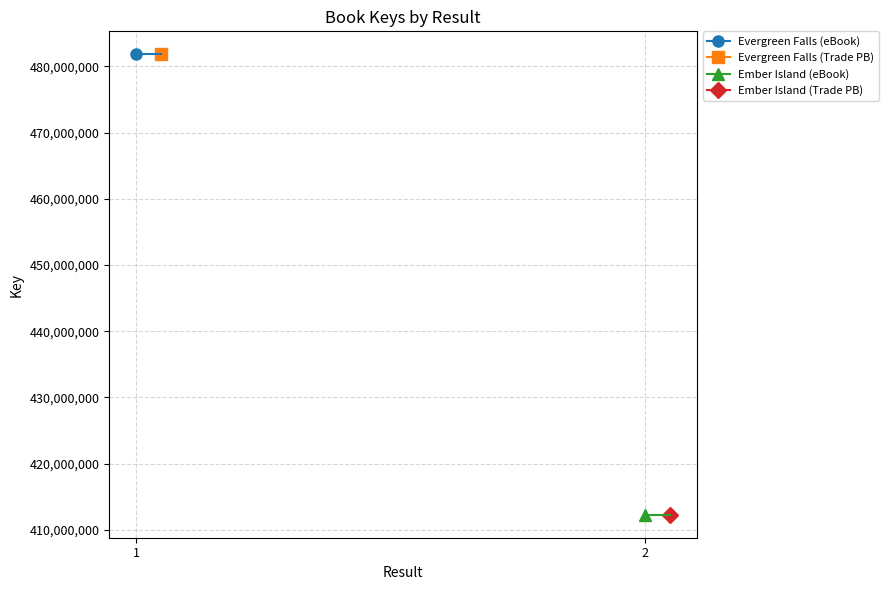

Reading left to right, what are all the values shown in this chart?

481807692	481807692	412290890	412290890